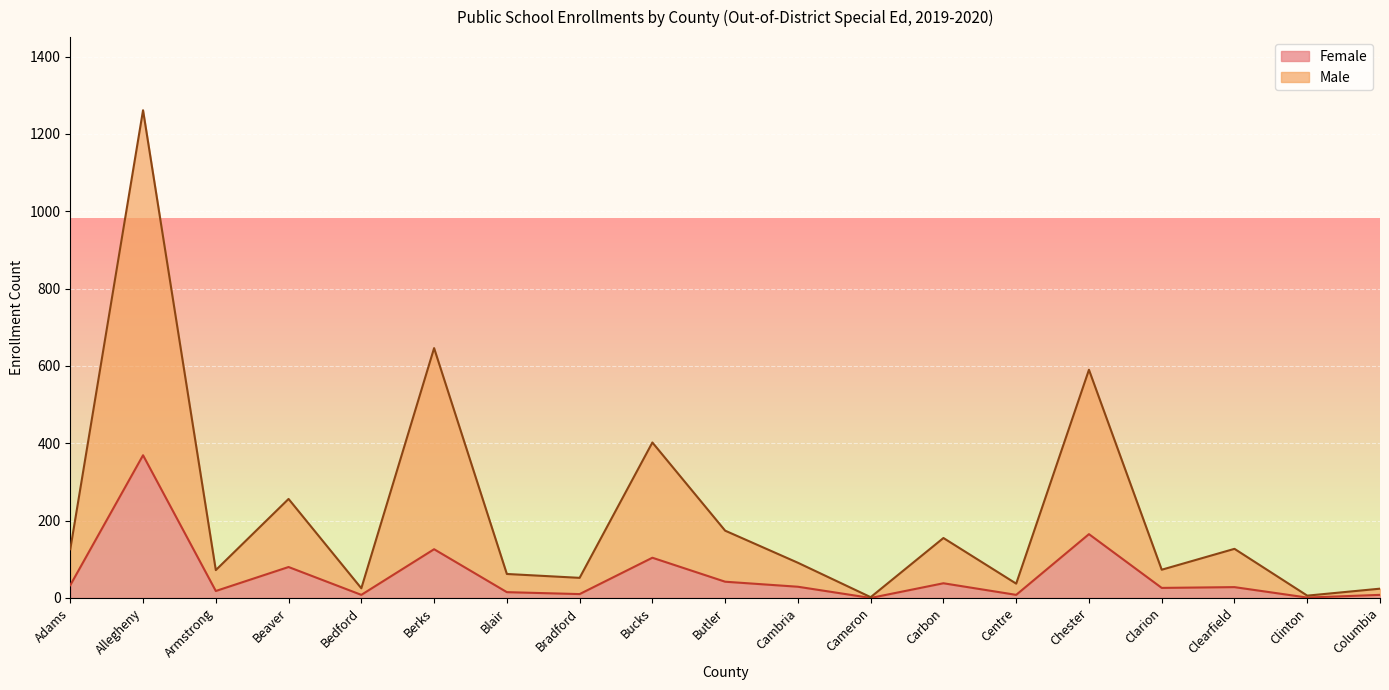

List the series in order of their overall mean, lowest first.

Female, Male